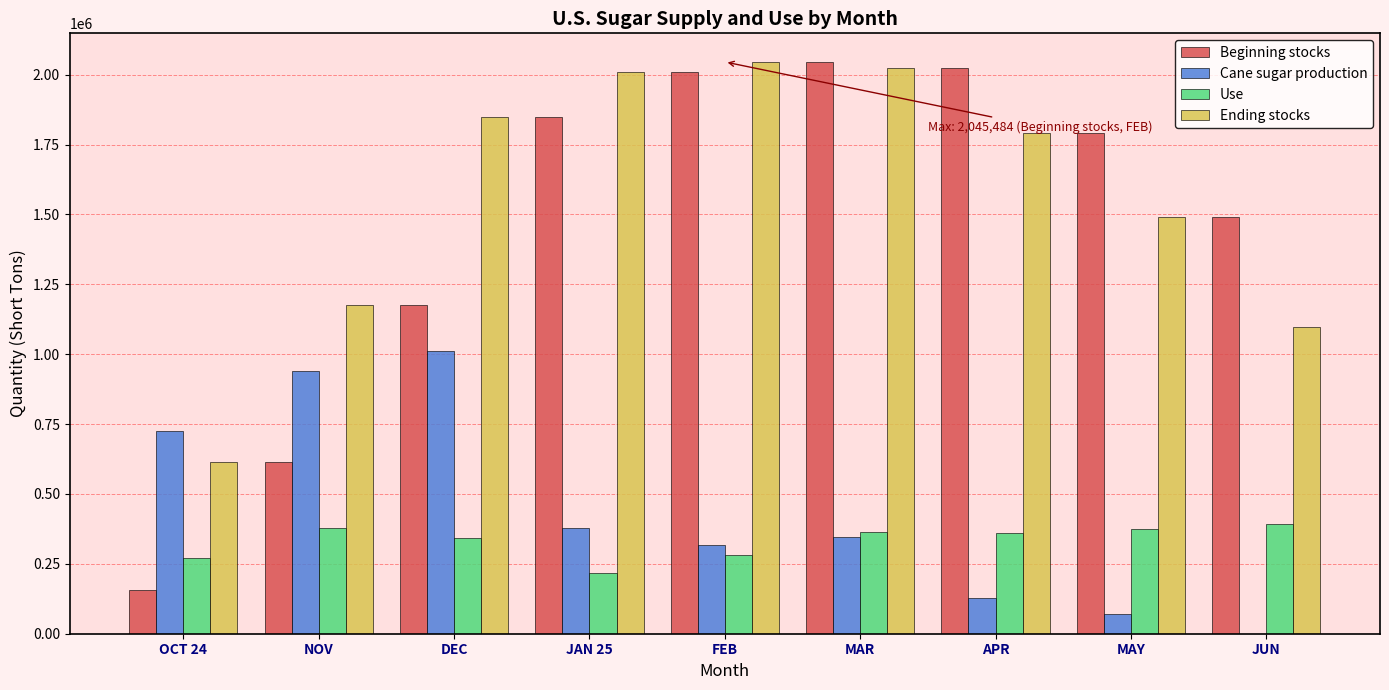

What is the total value across all series at MAR?

4780844